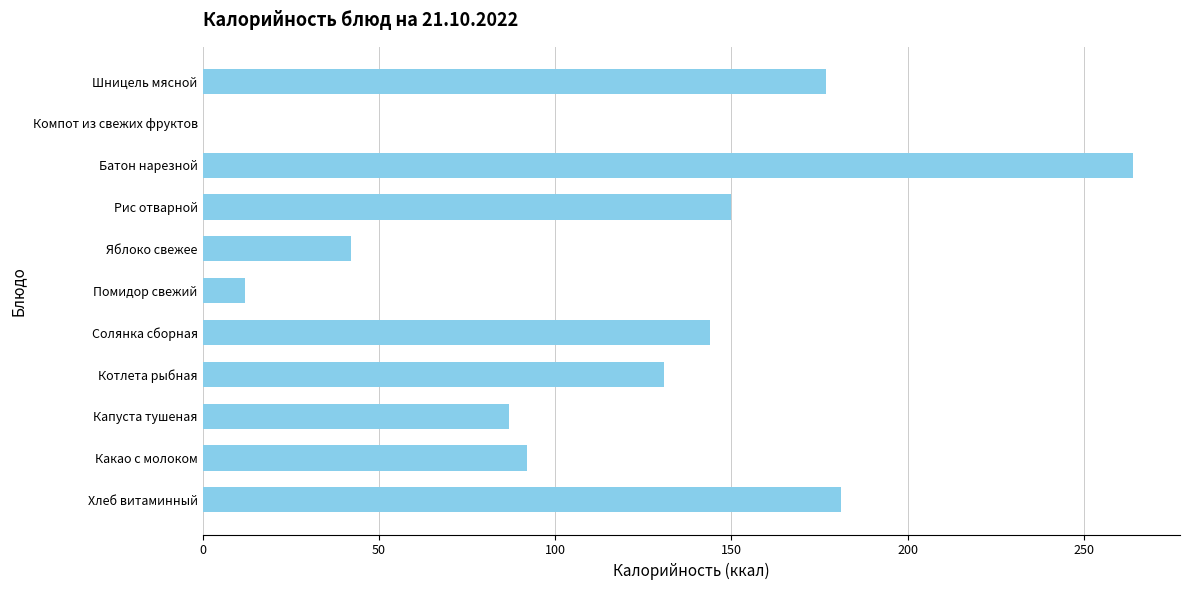

True or false: the data shows 270.8 at Хлеб витаминный.

False